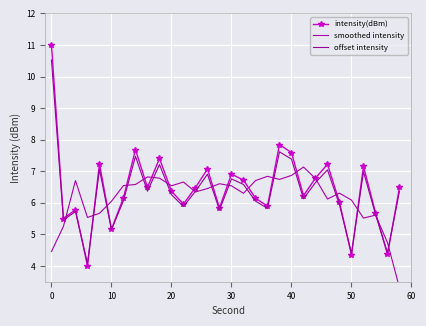

What is the lowest value of the intensity(dBm) series?

4.0